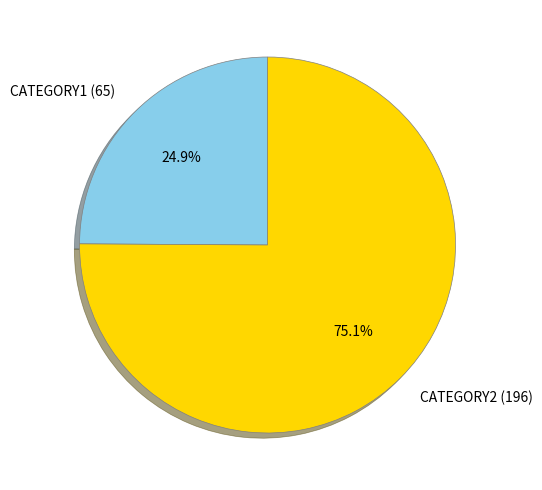

To the nearest percent, what is the average slice percentage?

50%